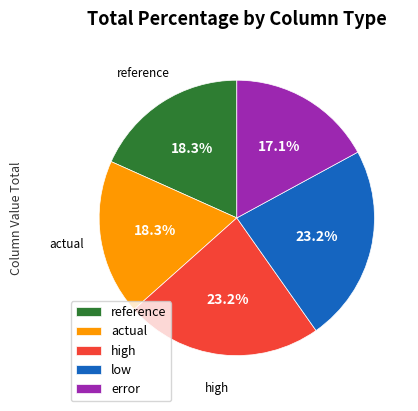

Which has a higher value, low or error?

low